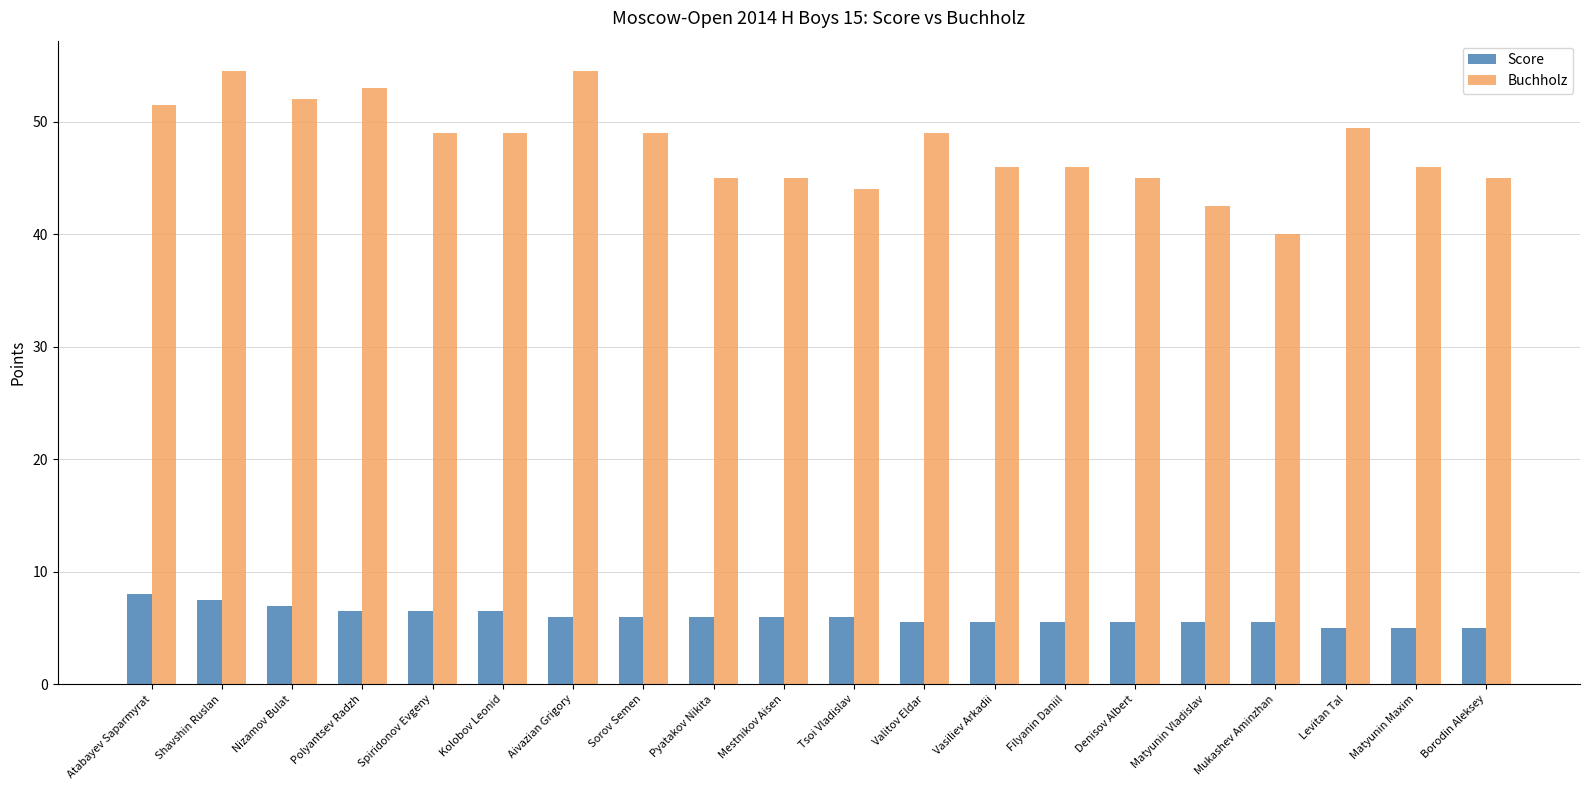

At which label does Score reach its peak?

Atabayev Saparmyrat